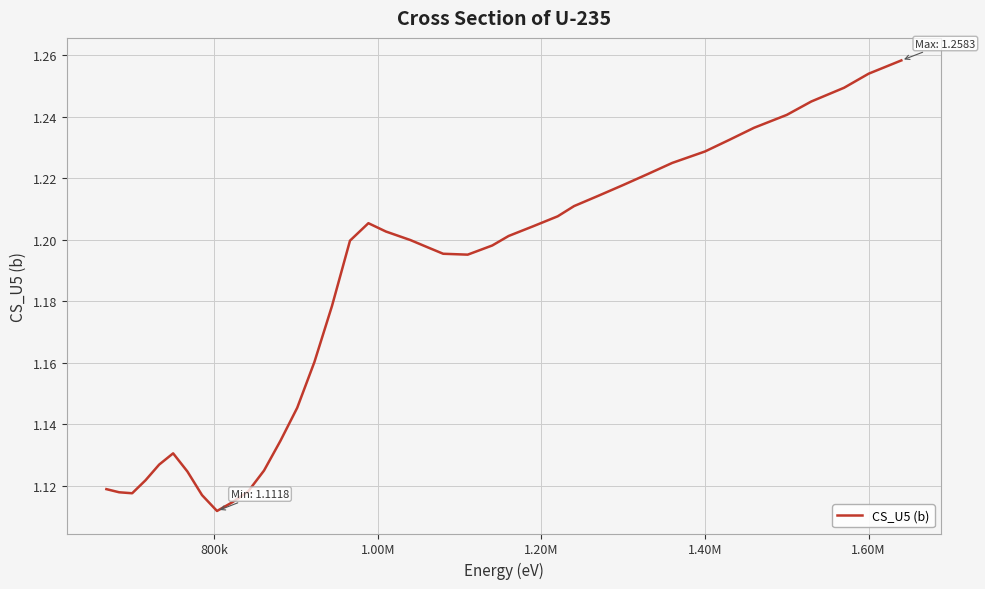

How many lines are shown in the chart?

1